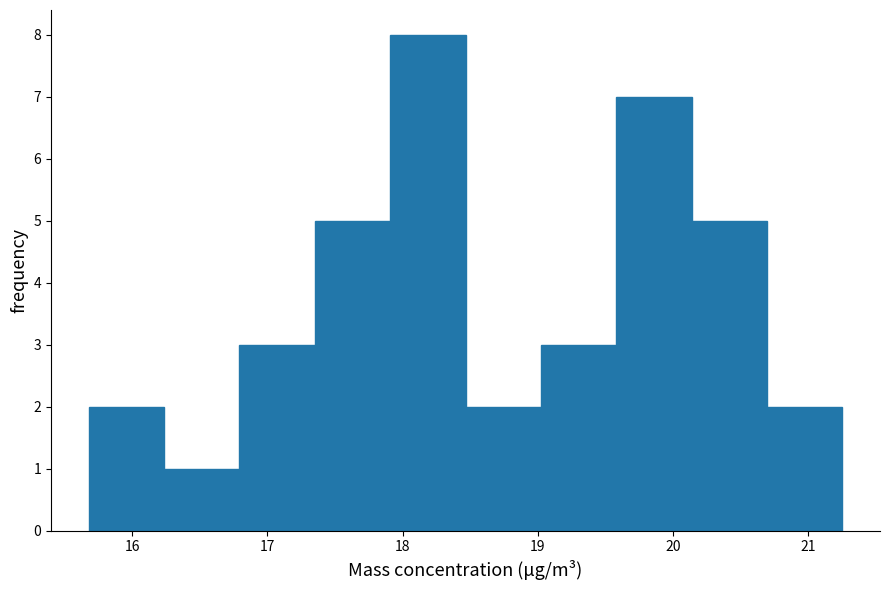

What is the height of the bar covering 18.5 to 19.0 on the x-axis? Neither the bar edges nor the heights are printed on the chart, so give them approximately, as read against the axes.

2